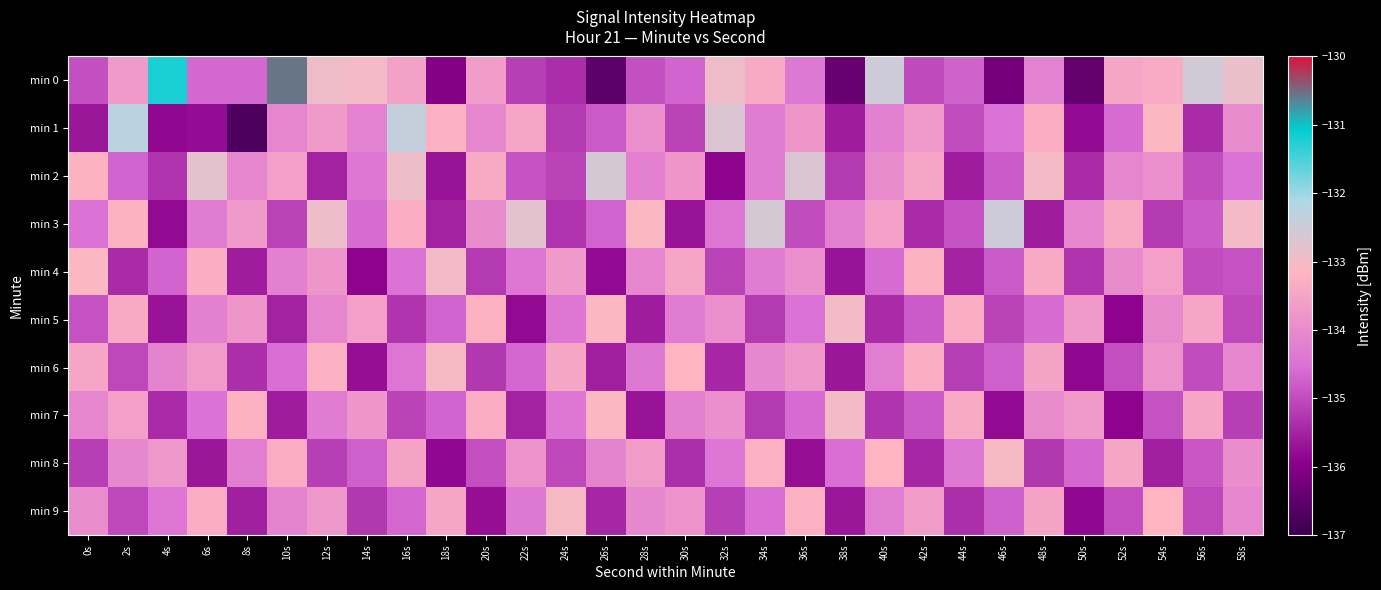

What is the minimum value shown in the chart?

-136.7